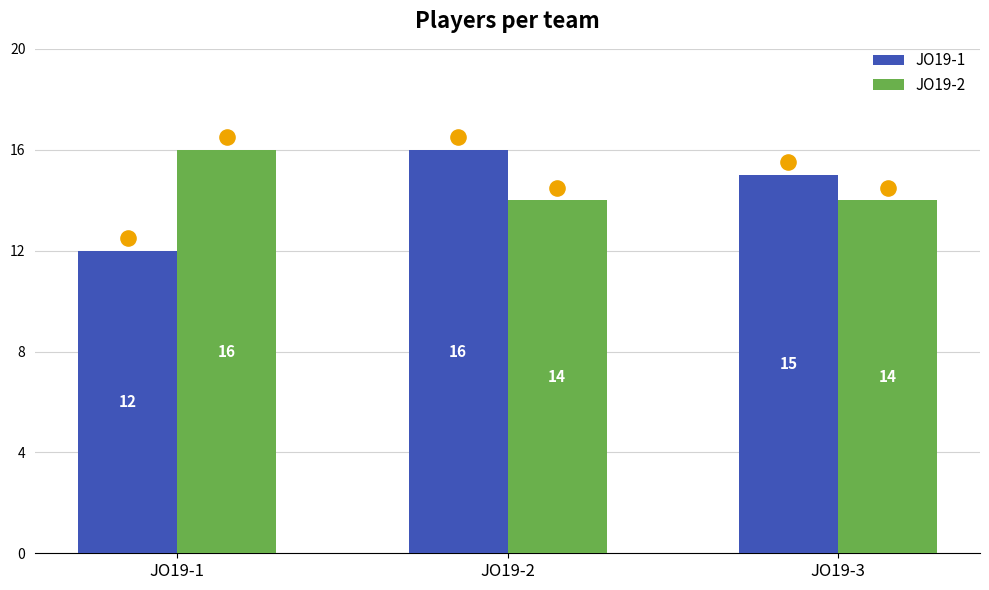

At how many categories does at least one series exceed 13?

3